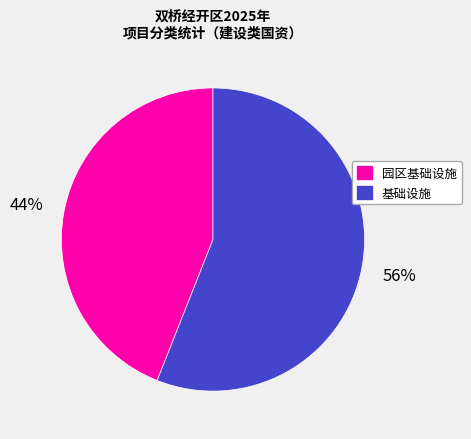

Which category has the smallest portion of the pie?

园区基础设施